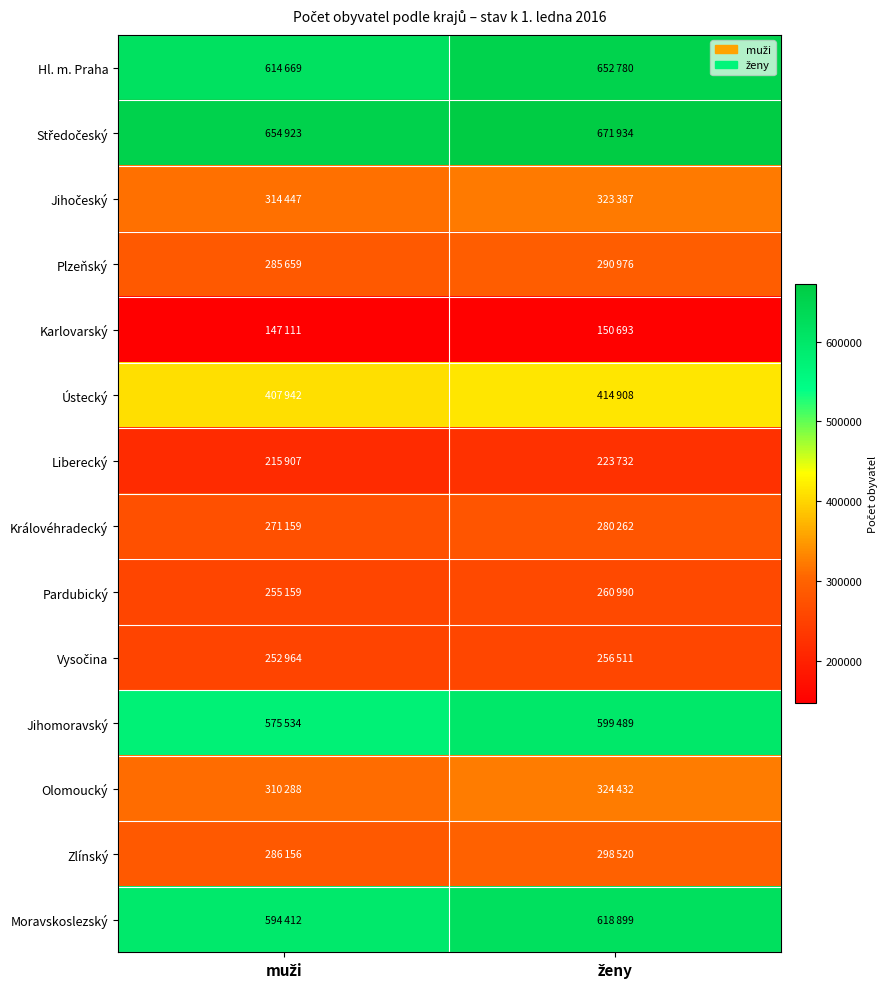

At how many categories does at least one series exceed 586269?

2